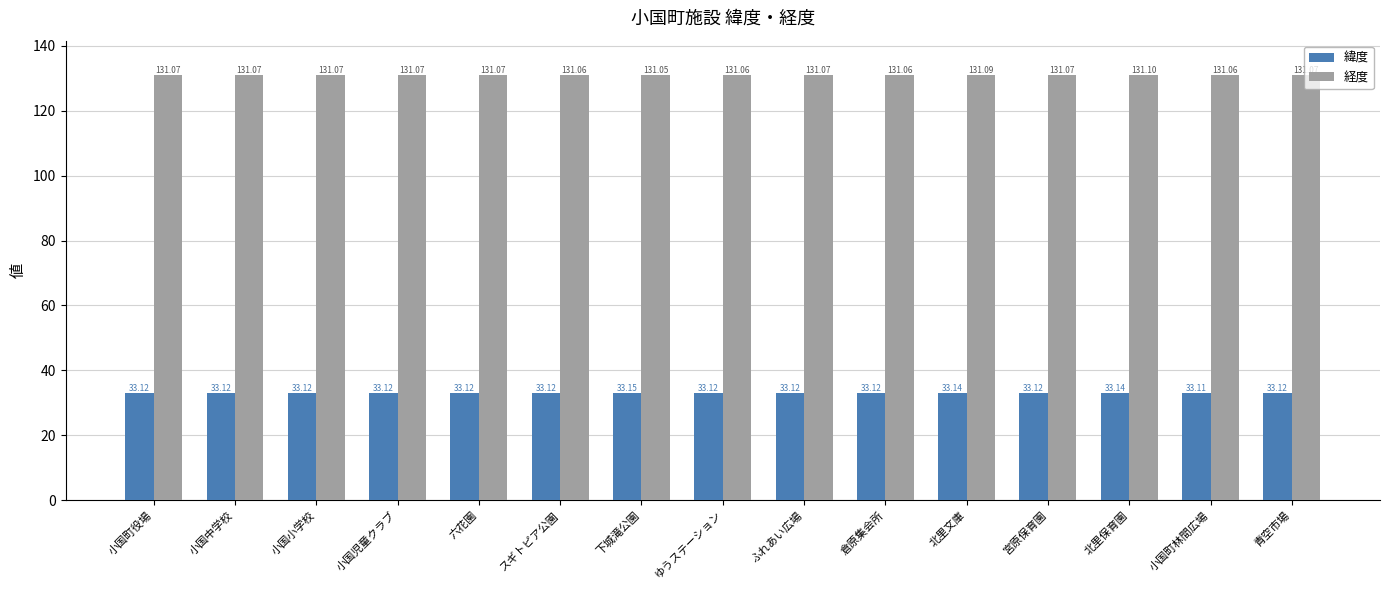

Is the value of 緯度 at 北里保育園 greater than the value of 経度 at 六花園?

No